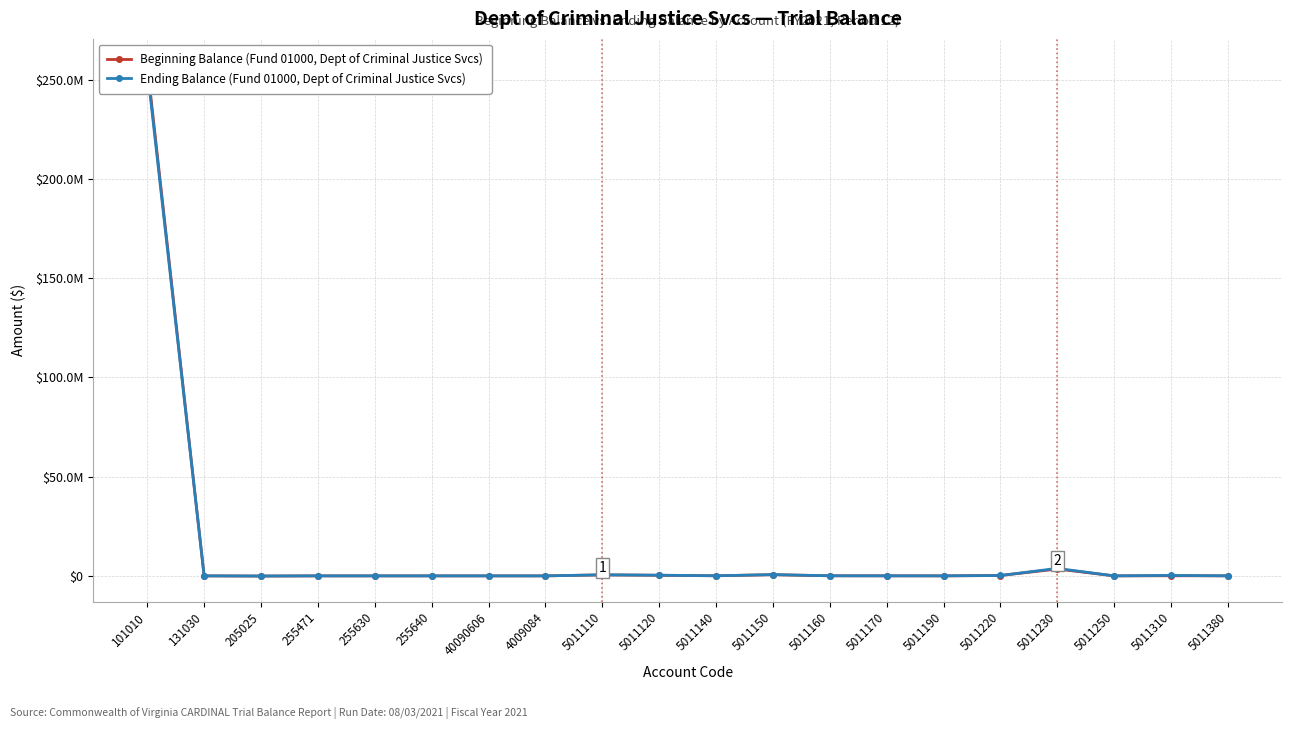

At which category does the chart reach its minimum across all series?

205025